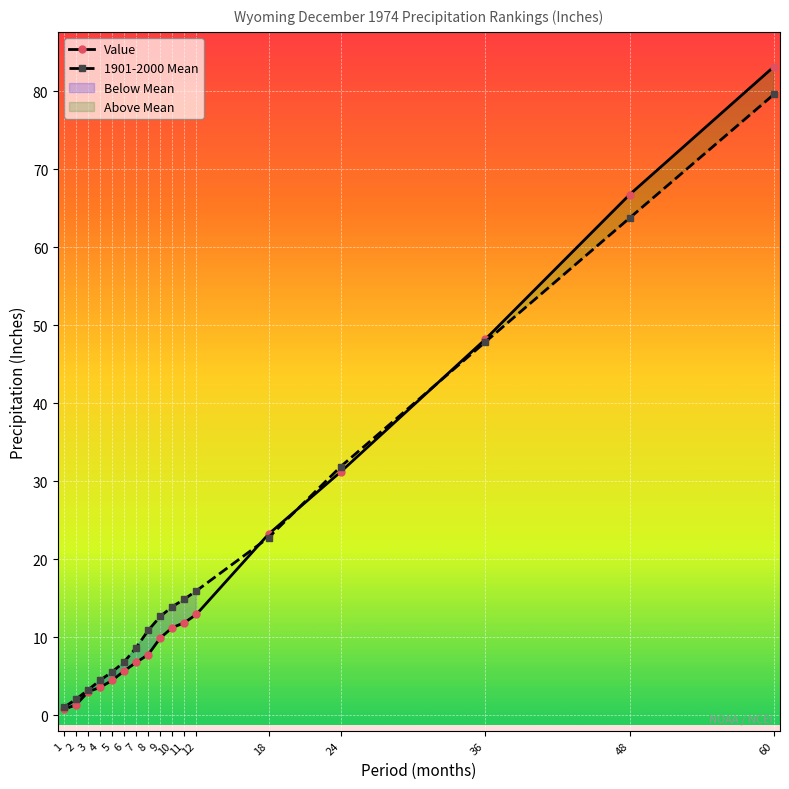

Reading left to right, what are all the values shown in this chart?

Value: 1=0.8	2=1.3	3=3.0	4=3.6	5=4.5	6=5.7	7=6.8	8=7.8	9=9.9	10=11.2	11=11.8	12=12.9	18=23.2	24=31.2	36=48.2	48=66.7	60=83.1
1901-2000 Mean: 1=1.0	2=2.0	3=3.2	4=4.5	5=5.5	6=6.8	7=8.7	8=10.9	9=12.7	10=13.9	11=14.9	12=15.9	18=22.8	24=31.9	36=47.8	48=63.7	60=79.6